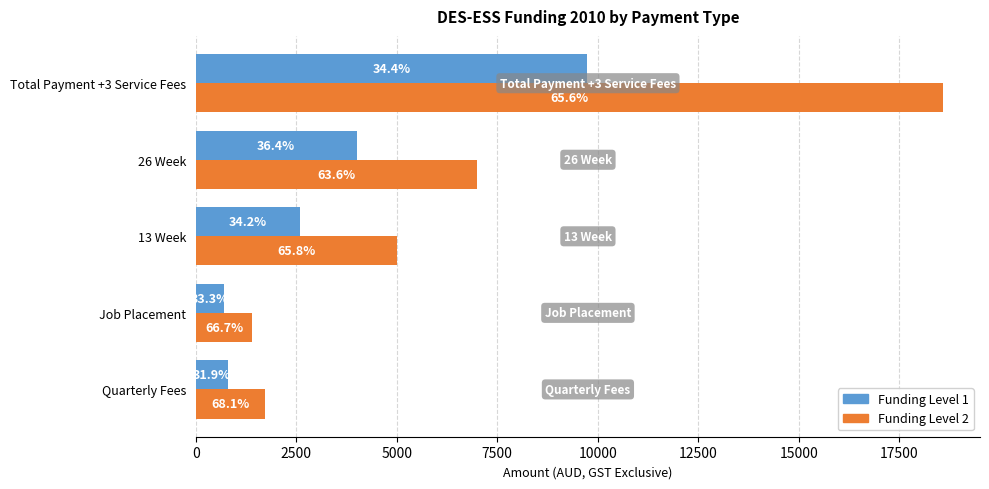

Reading right to left, transcribe all the data shown in this chart.

Funding Level 1: 9727.3	4000.0	2600.0	700.0	809.1
Funding Level 2: 18581.8	7000.0	5000.0	1400.0	1727.3